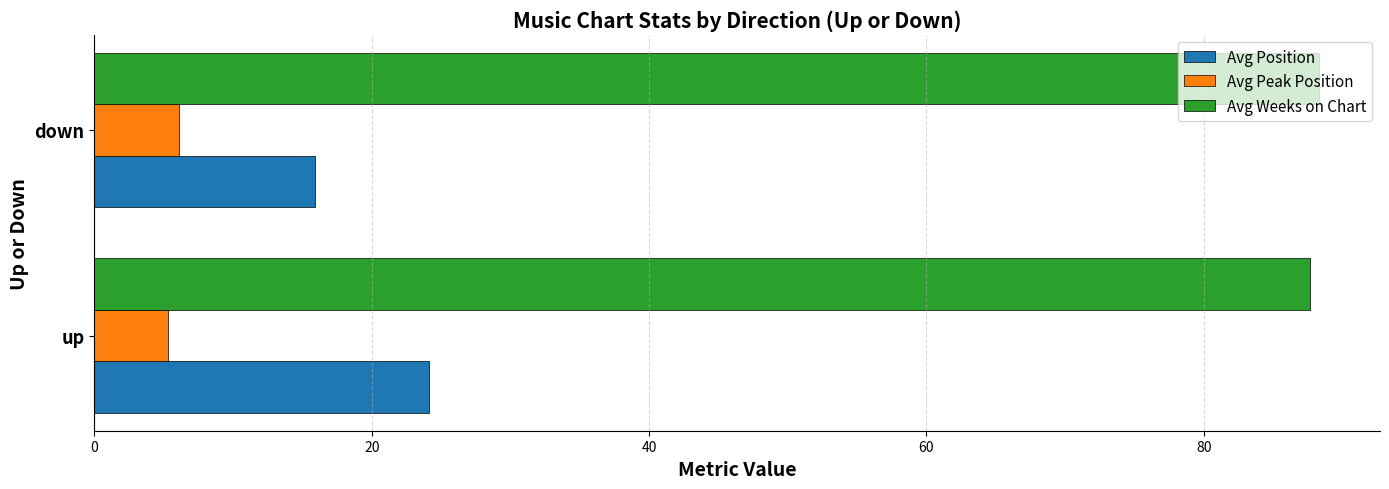

What is the average value of the Avg Peak Position series?

5.7